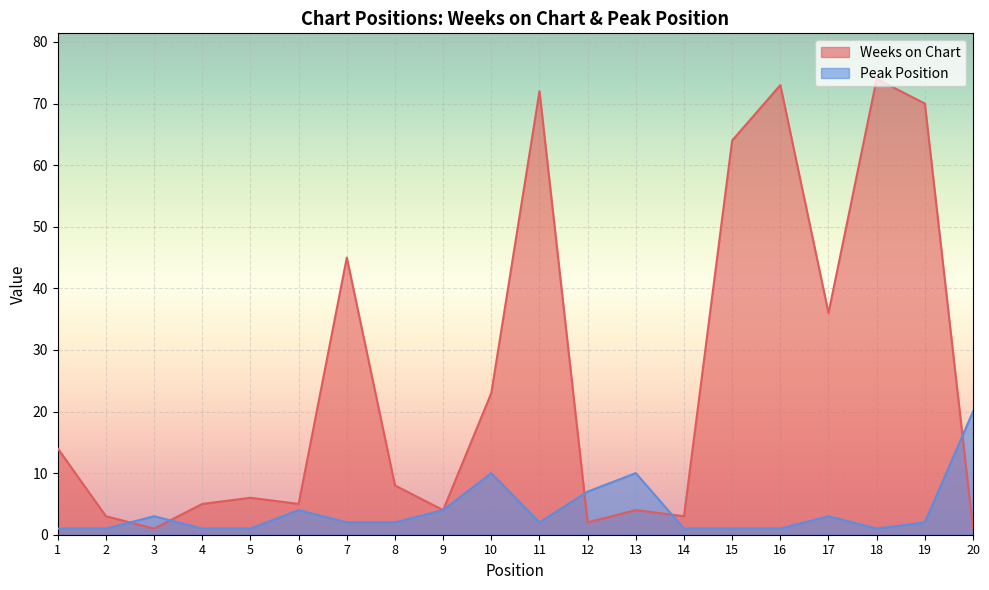

At which category does Weeks on Chart reach its first local valley?

3